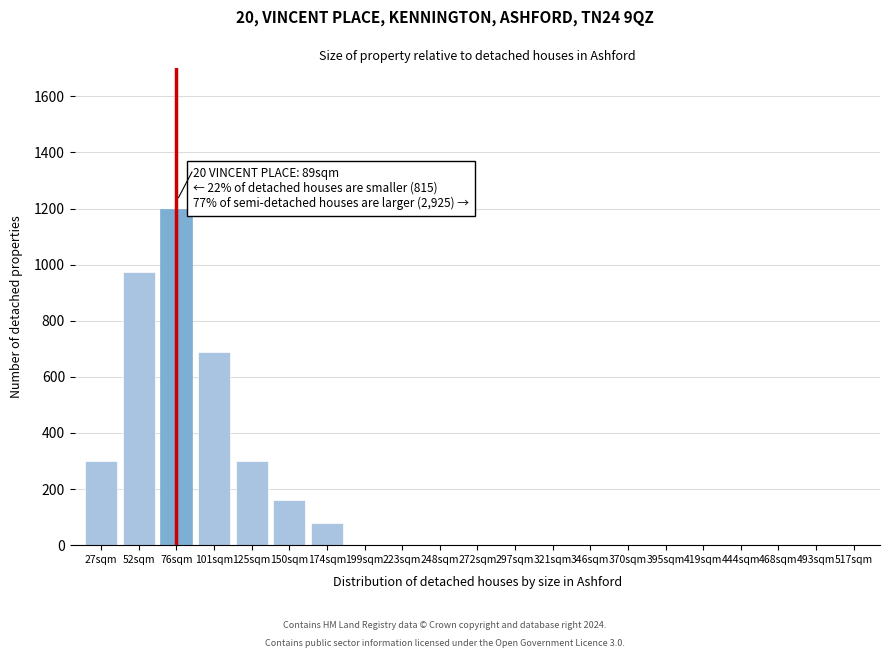

Reading right to left, what are all the values shown in this chart?

517sqm=0	493sqm=0	468sqm=0	444sqm=0	419sqm=0	395sqm=0	370sqm=0	346sqm=0	321sqm=0	297sqm=0	272sqm=0	248sqm=0	223sqm=0	199sqm=0	174sqm=80	150sqm=160	125sqm=300	101sqm=690	76sqm=1200	52sqm=975	27sqm=300